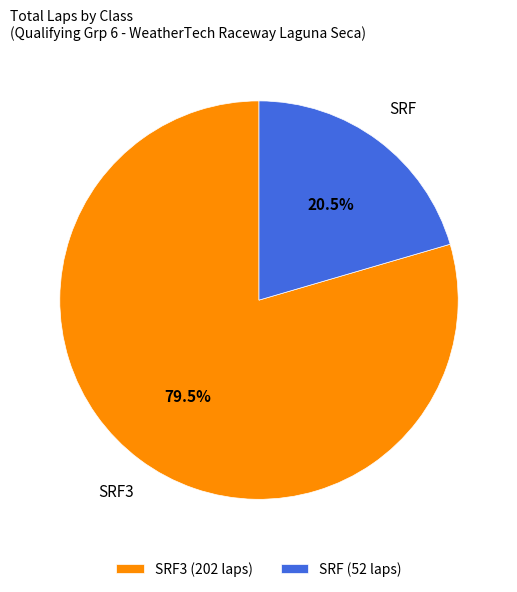

Is there a majority slice in this chart?

Yes